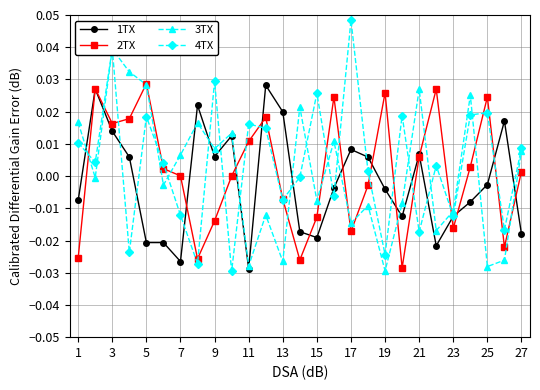

Which series has the largest total across all categories?

4TX